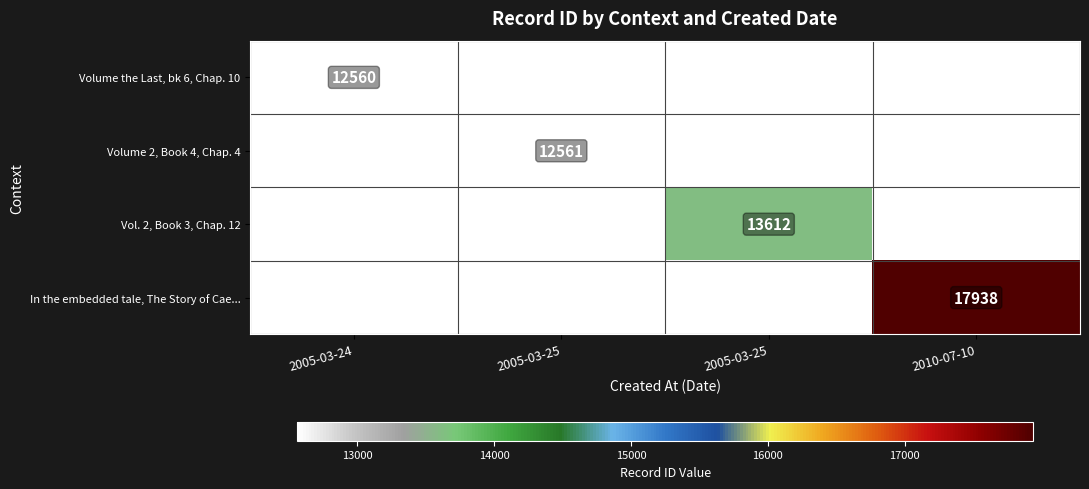

At how many categories does at least one series exceed 3941?

4